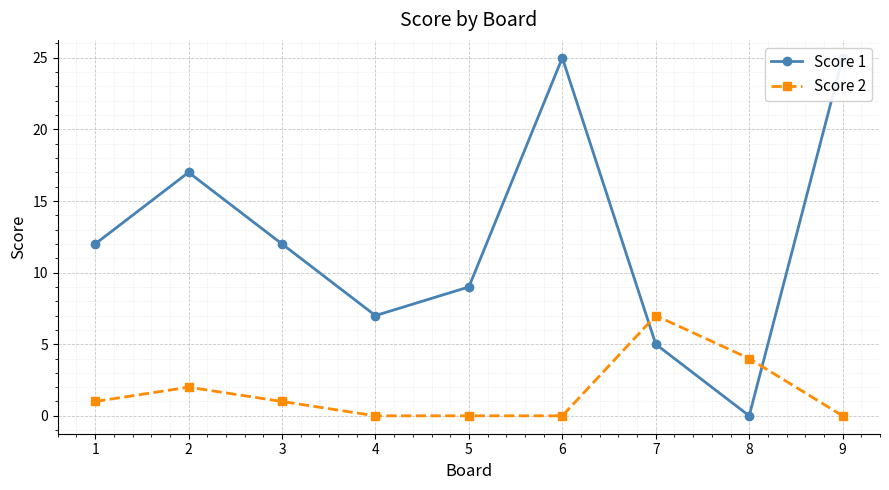

Is it true that Score 2 equals 0 at 6?

True